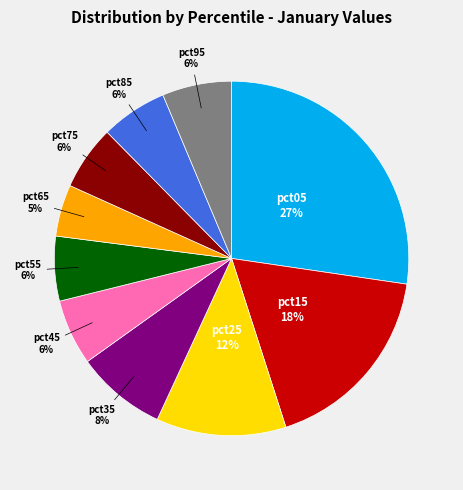

Does any single category account for the majority?

No